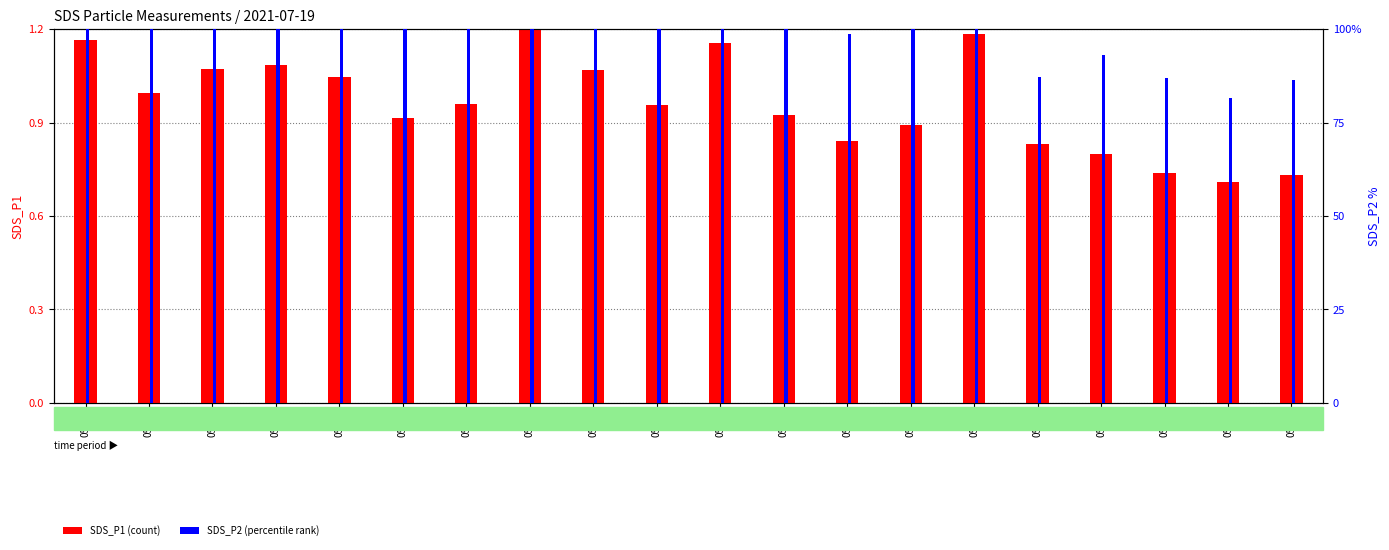

Which category has the lowest value in the SDS_P2 (percentile rank) series?

05:45